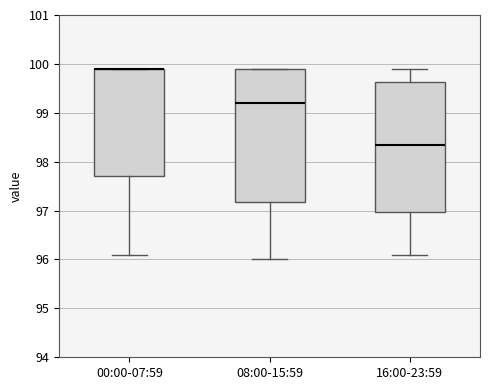

Where is the lower edge of the box for 16:00-23:59 on the y-axis? The values are not printed on the chart, so give them approximately, as read against the axis.

97.0